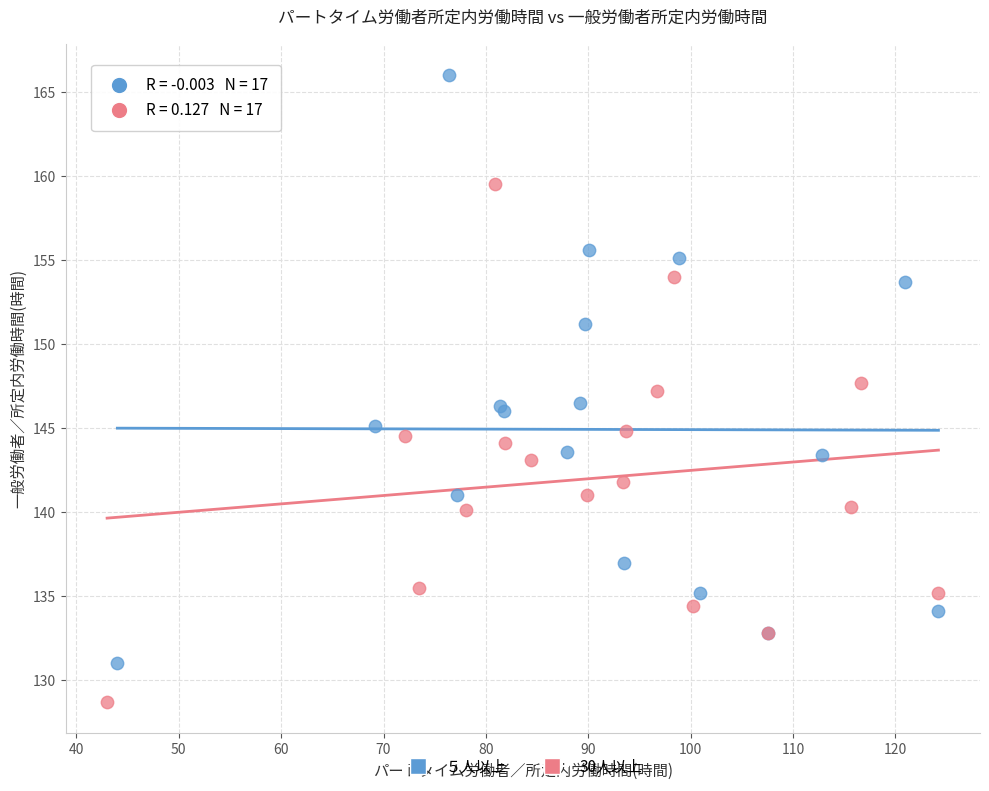

Which series has the widest spread of Y values?

５人以上